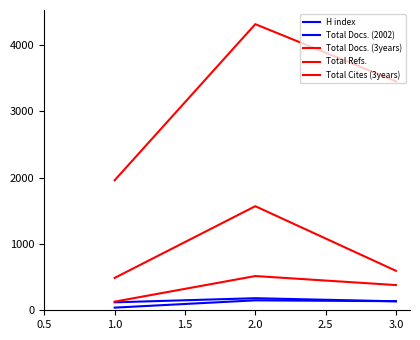

What is the value of the Total Refs. point at the 1st from the left?

1960